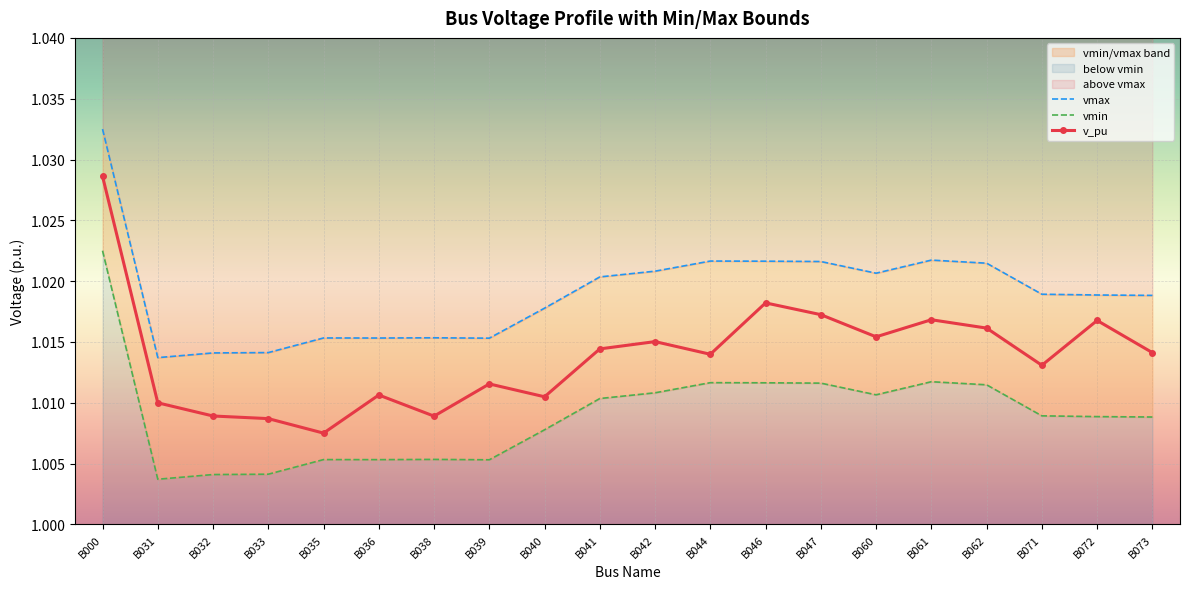

Which series has the largest range (max minus min)?

v_pu